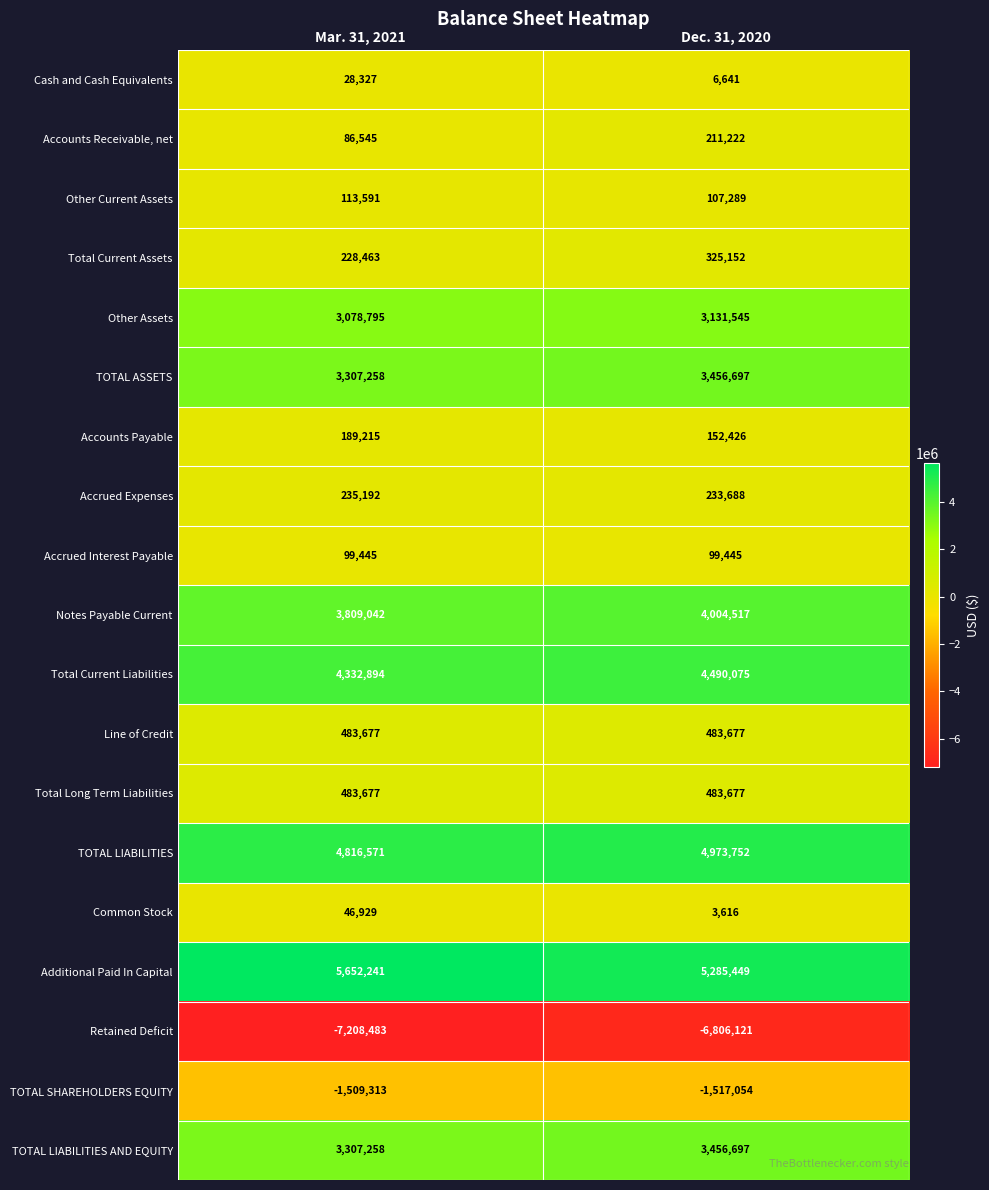

Is it true that TOTAL ASSETS equals 3456697 at Dec. 31, 2020?

True